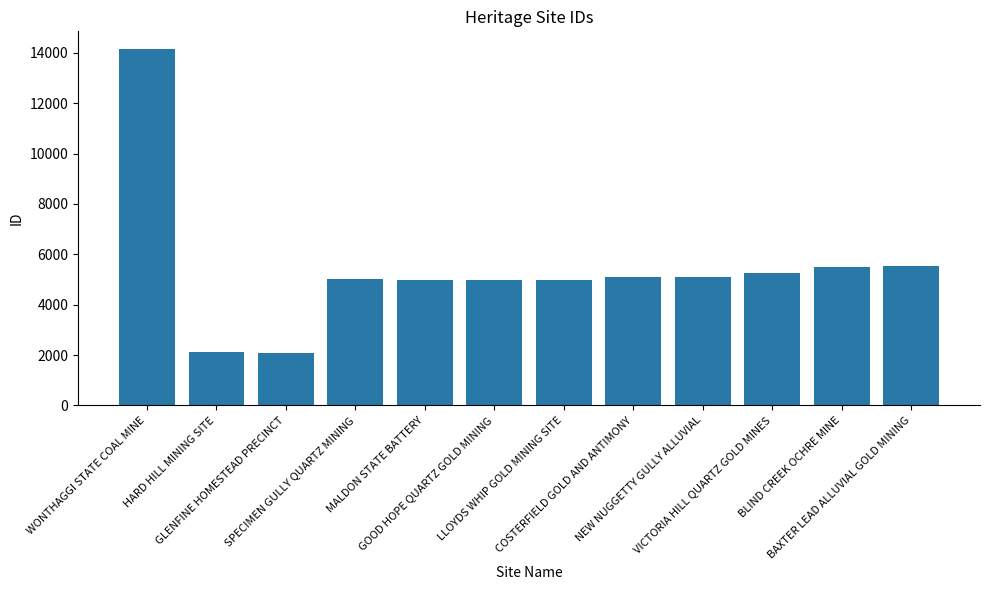

What is the label of the 8th bar from the left?

COSTERFIELD GOLD AND ANTIMONY